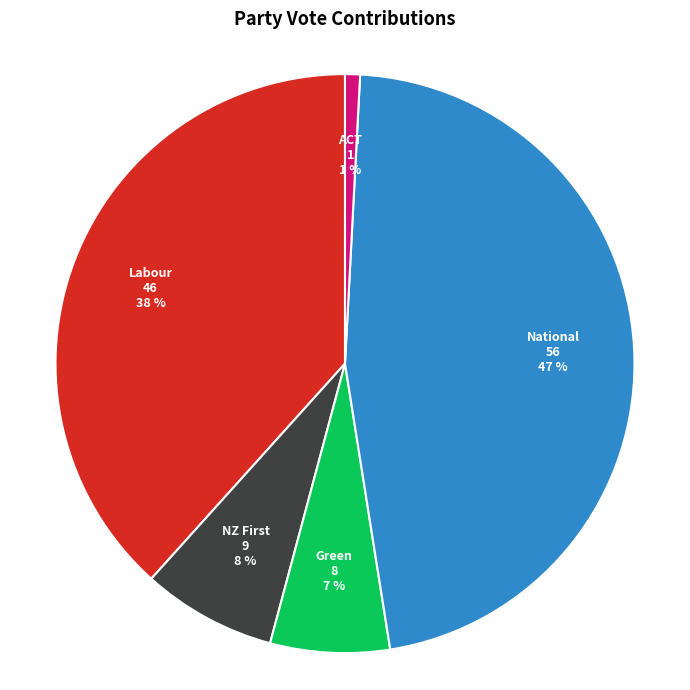

Which has a higher value, National or Green?

National